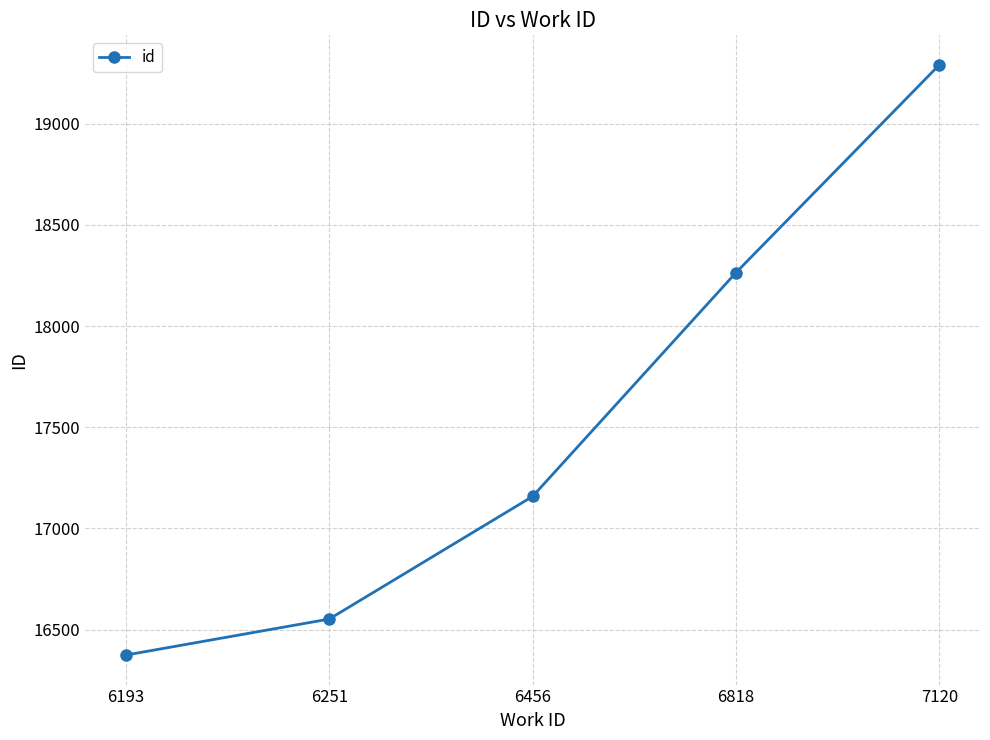

Reading right to left, what are all the values shown in this chart?

7120=19291	6818=18264	6456=17158	6251=16552	6193=16374